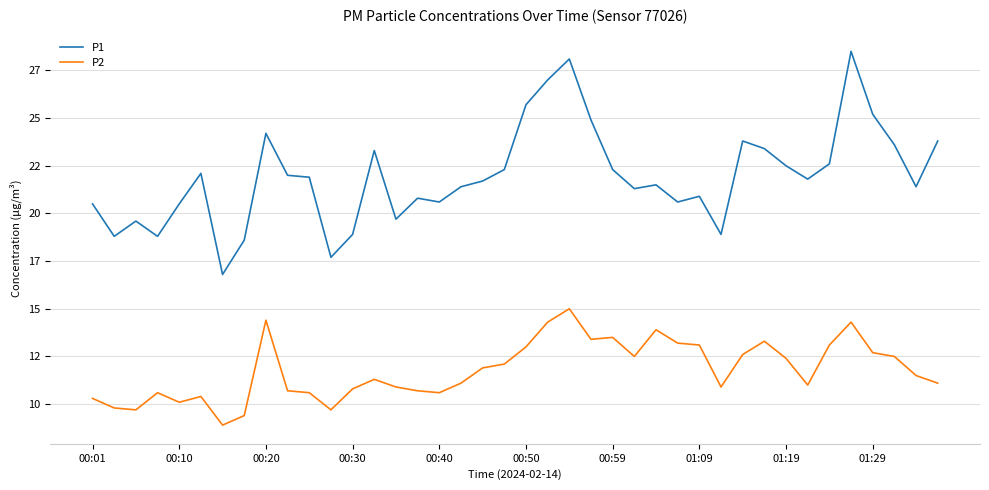

Is this an area chart (filled region under the line)?

No